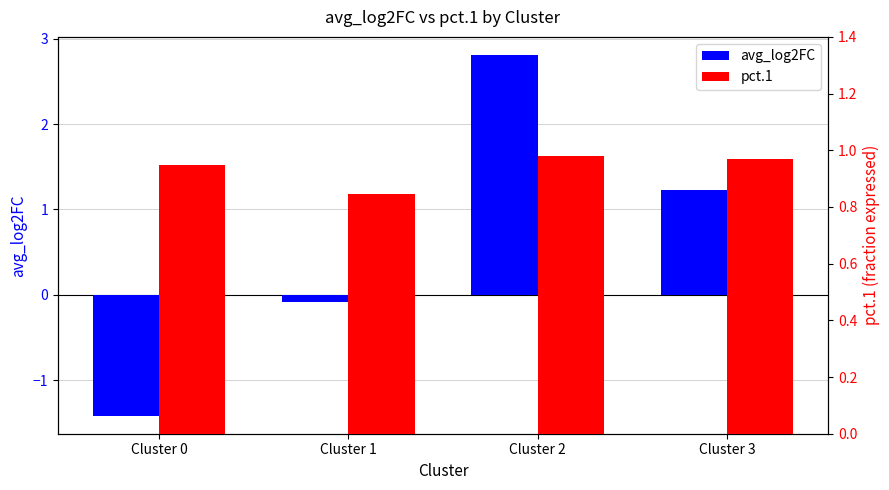

How many bars are there in total?

8